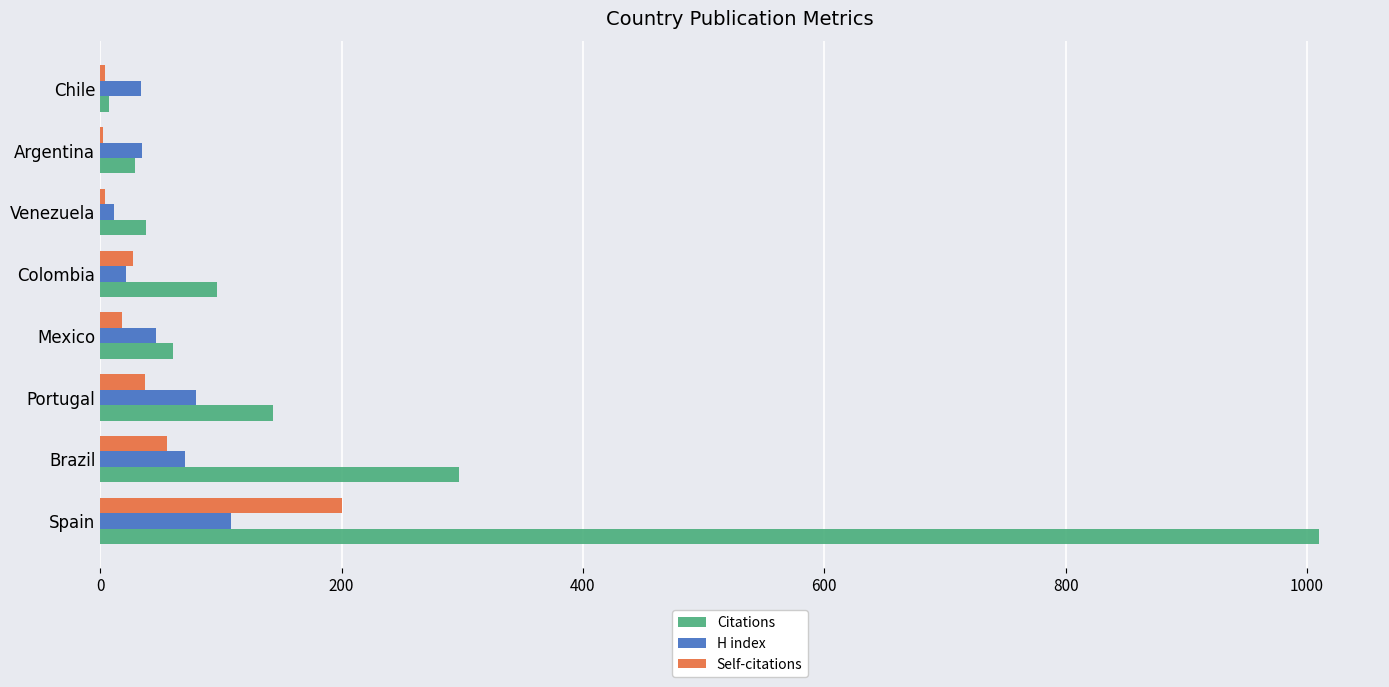

Count the number of data series in this chart.

3